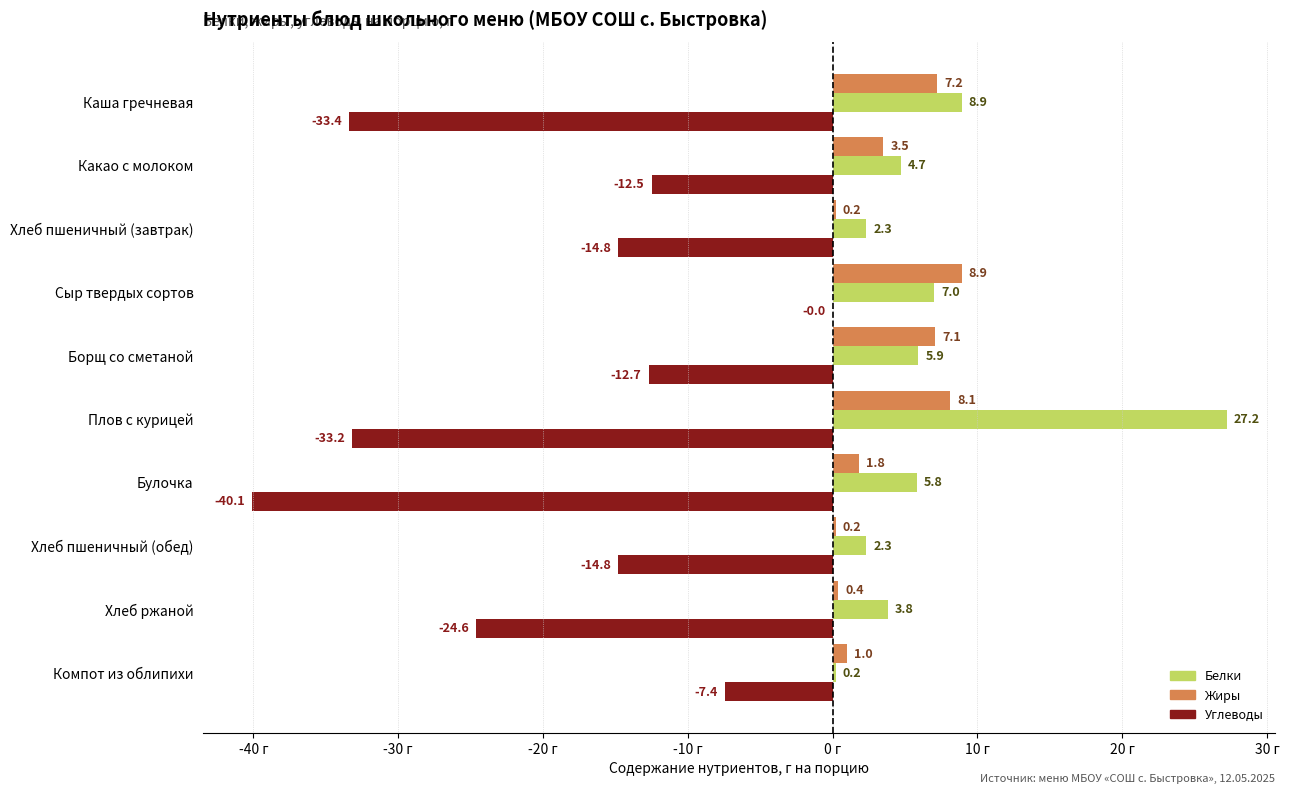

What are all the series names shown in the legend?

Белки, Жиры, Углеводы